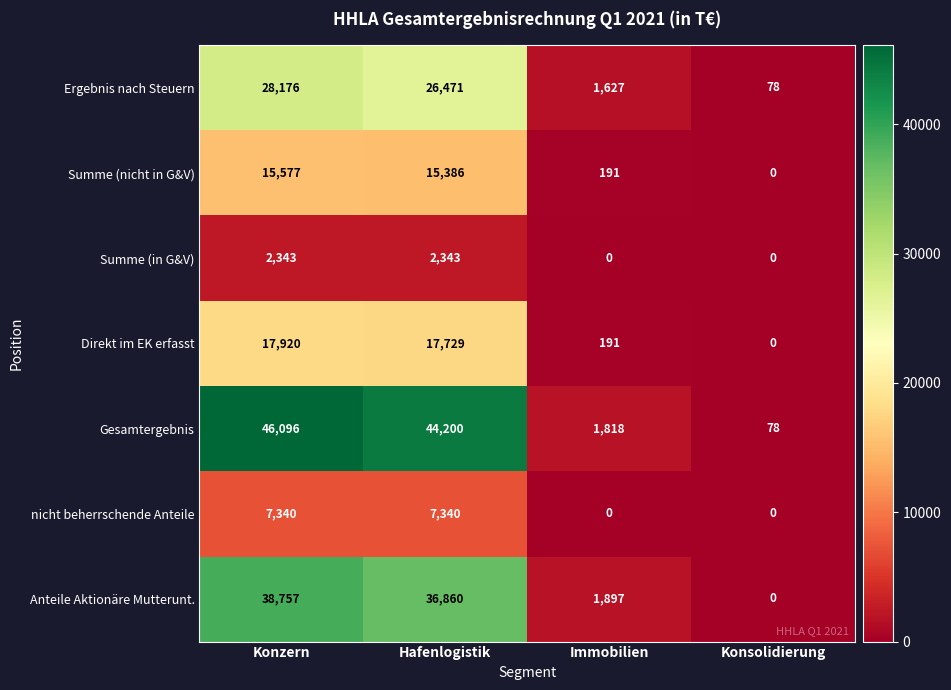

Reading left to right, extract all data points from this chart.

Ergebnis nach Steuern: 28176	26471	1627	78
Summe (nicht in G&V): 15577	15386	191	0
Summe (in G&V): 2343	2343	0	0
Direkt im EK erfasst: 17920	17729	191	0
Gesamtergebnis: 46096	44200	1818	78
nicht beherrschende Anteile: 7340	7340	0	0
Anteile Aktionäre Mutterunt.: 38757	36860	1897	0